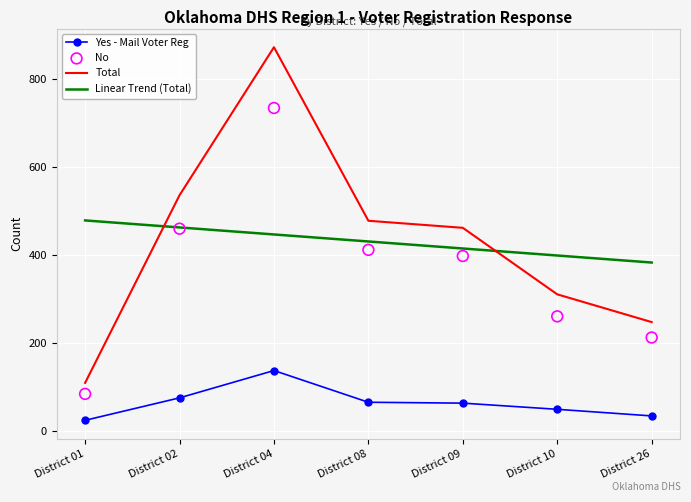

Which series has the largest Y range (max minus min)?

Total